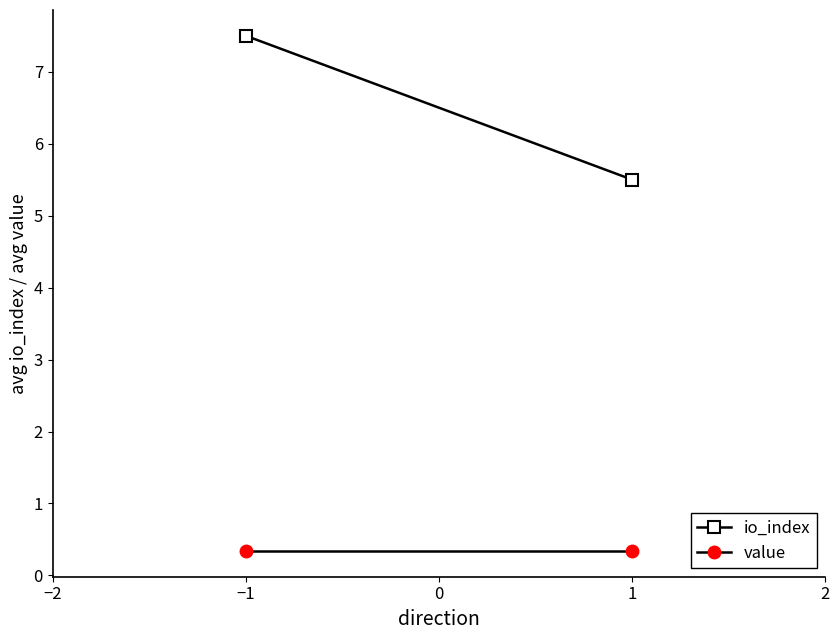

Is this an area chart (filled region under the line)?

No